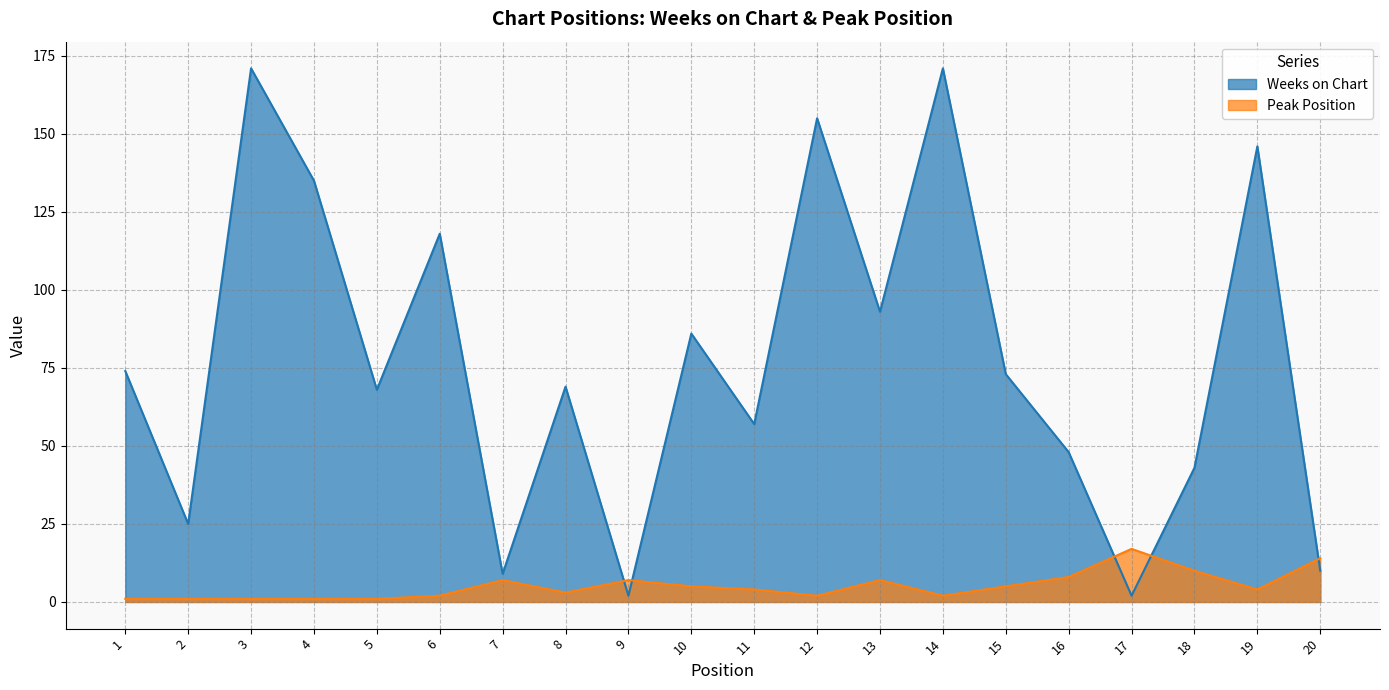

Reading left to right, extract all data points from this chart.

Weeks on Chart: 74	25	171	135	68	118	9	69	2	86	57	155	93	171	73	48	2	43	146	10
Peak Position: 1	1	1	1	1	2	7	3	7	5	4	2	7	2	5	8	17	10	4	14